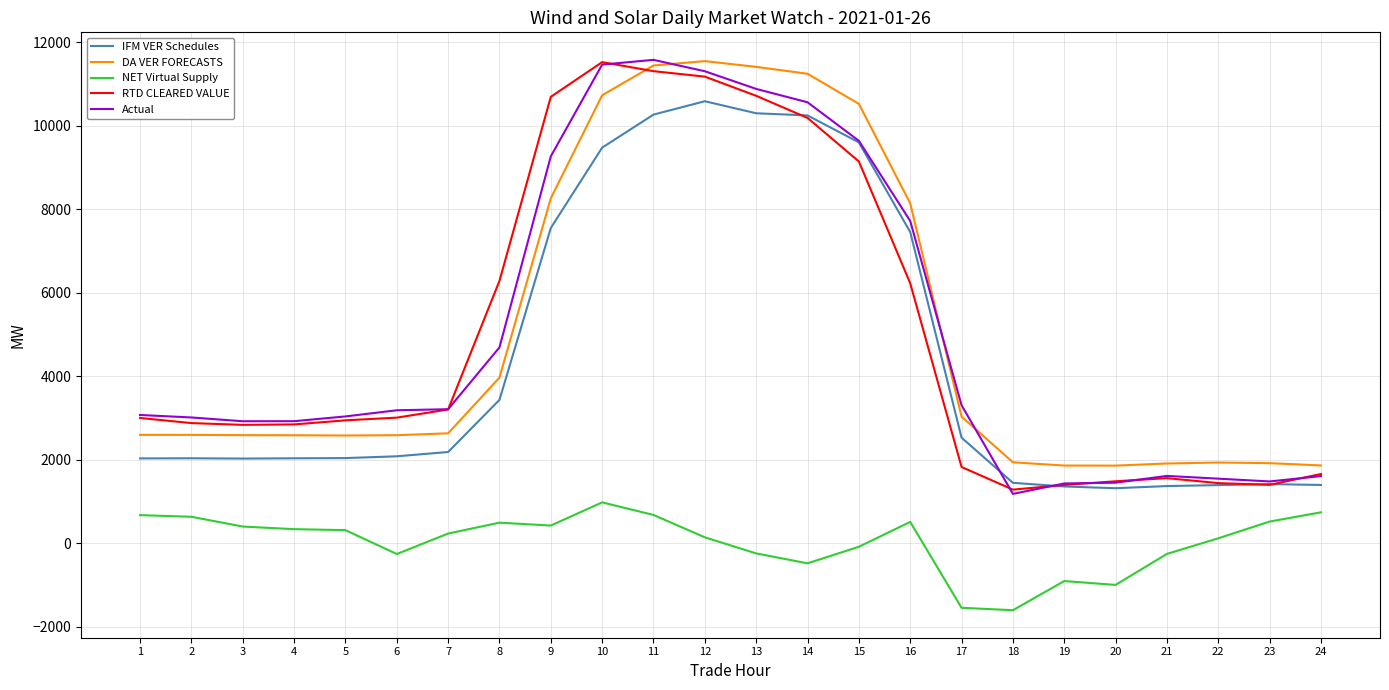

How many distinct data groups are displayed?

5